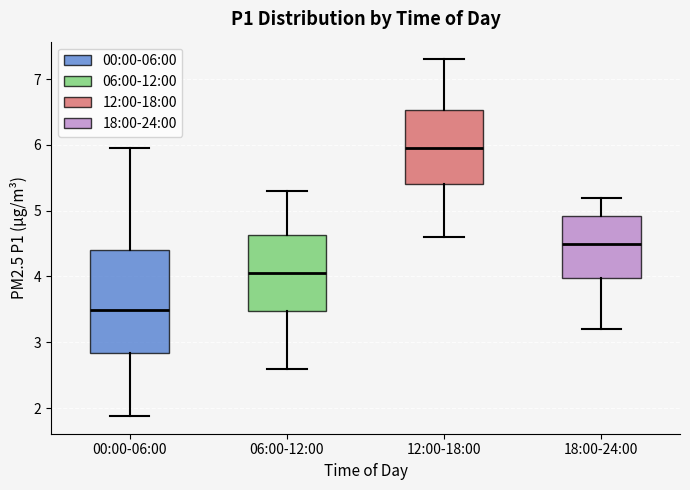

Which box's median line is the highest?

12:00-18:00